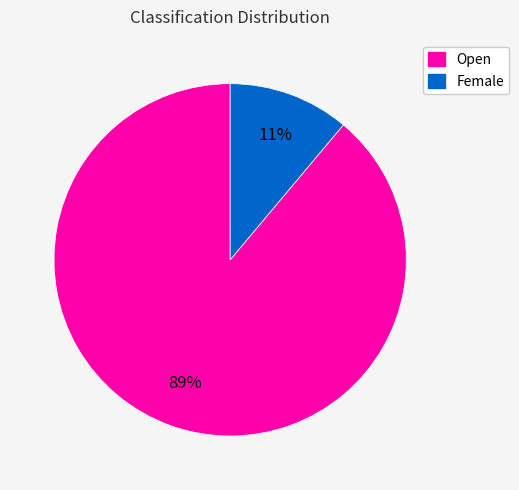

Between Female and Open, which is larger?

Open